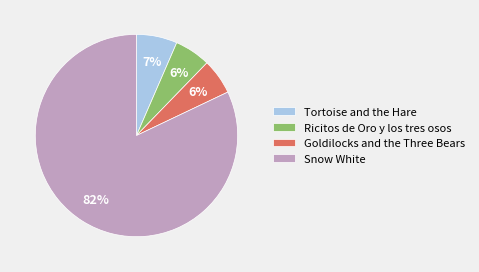

To the nearest percent, what percentage of the pie is Goldilocks and the Three Bears?

6%